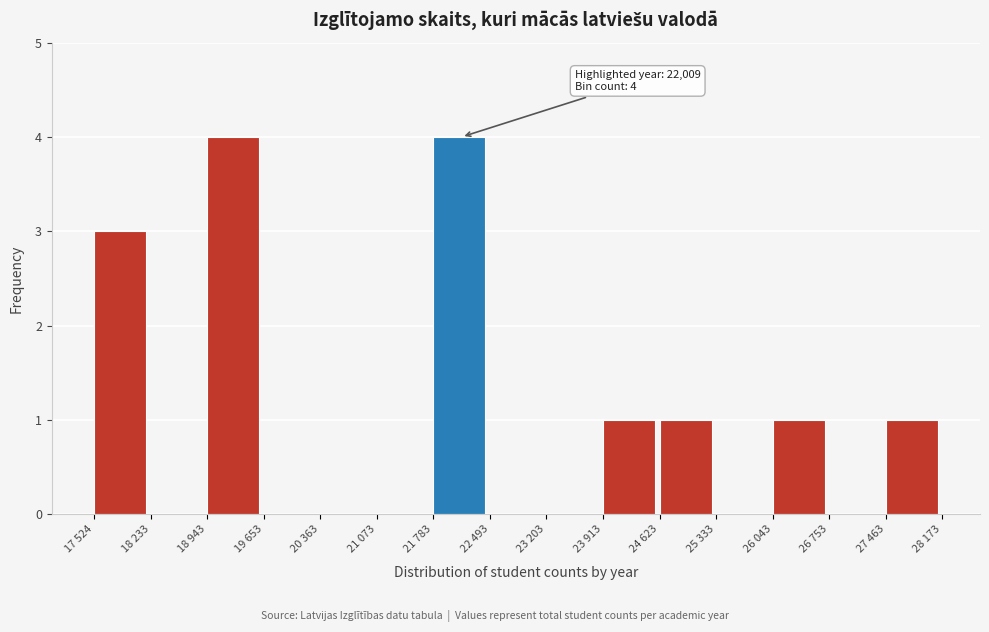

Reading left to right, extract all data points from this chart.

17 524=3	18 233=0	18 943=4	19 653=0	20 363=0	21 073=0	21 783=4	22 493=0	23 203=0	23 913=1	24 623=1	25 333=0	26 043=1	26 753=0	27 463=1